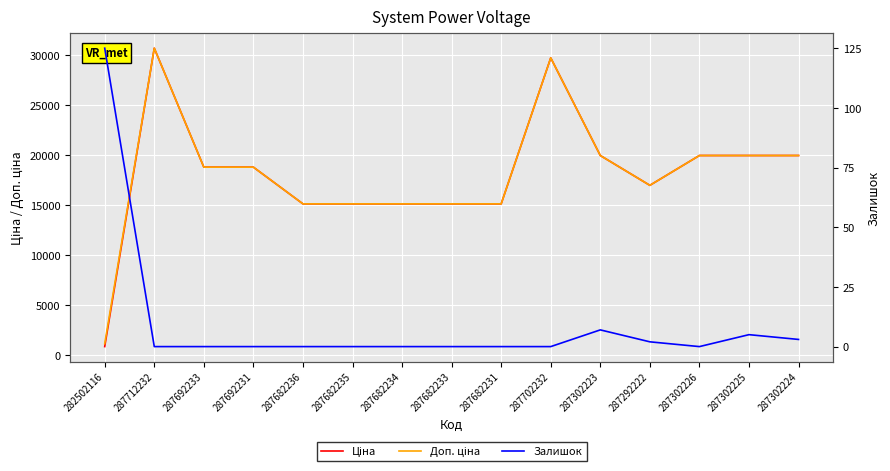

What is the difference between the highest and lowest values at 287682236?

15120.0